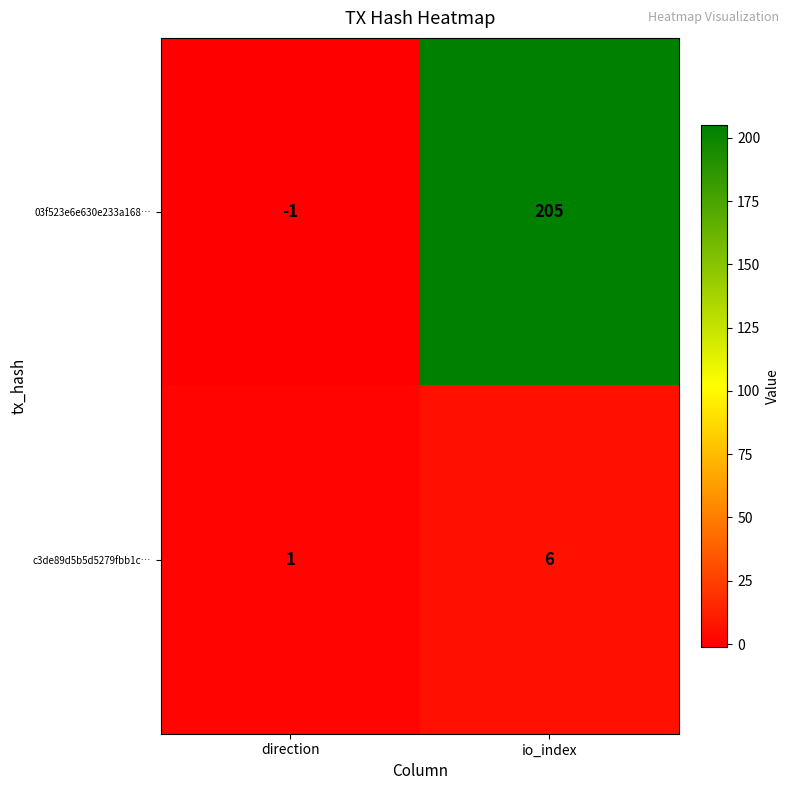

How many distinct data groups are displayed?

2